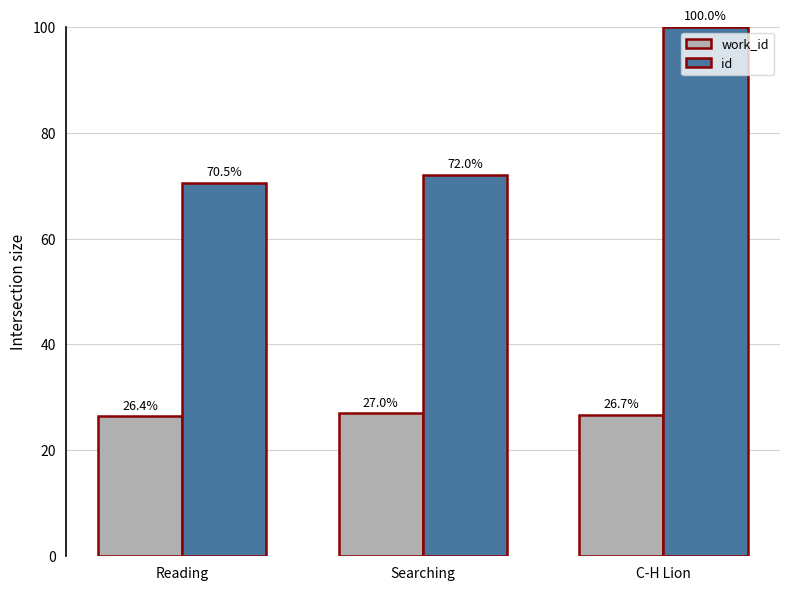

The id series shows 138.9 at C-H Lion. True or false?

False